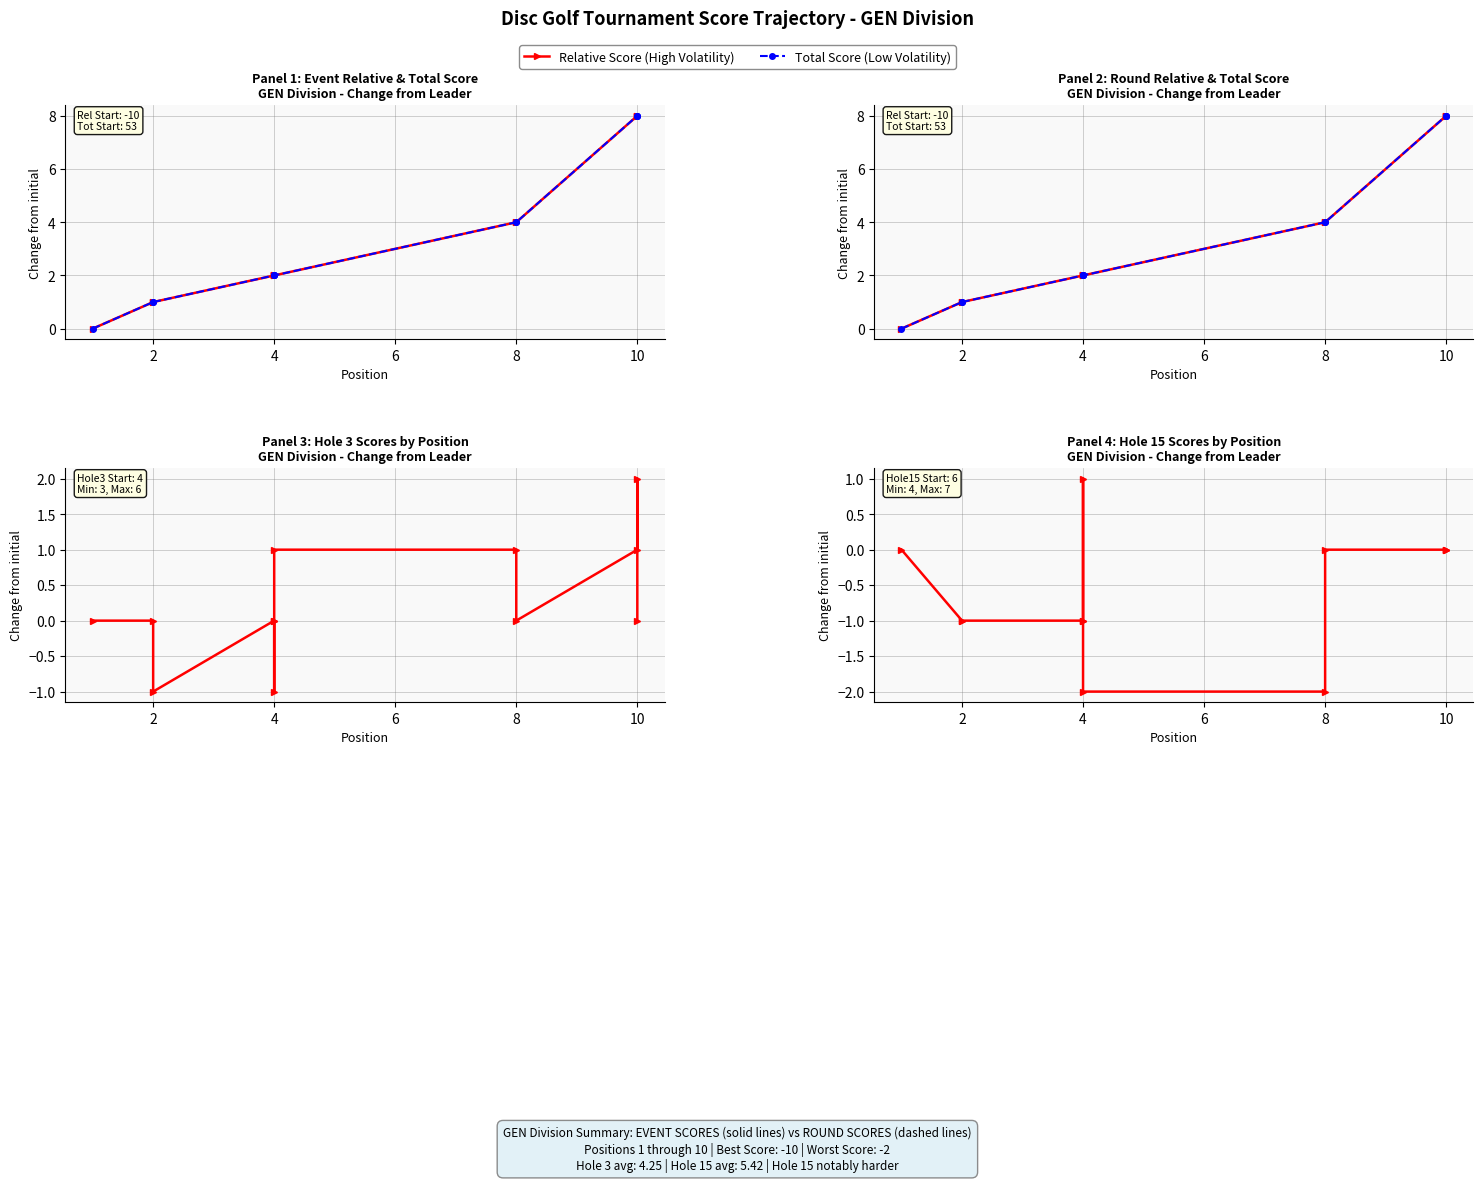

How many data points in hole_15 (High Vol) are less than 0?

6